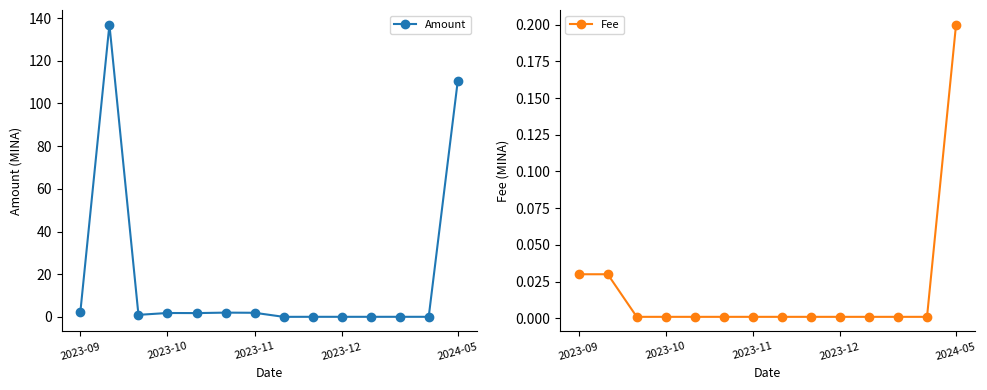

The Amount series shows 110.5 at 2024-05. True or false?

True